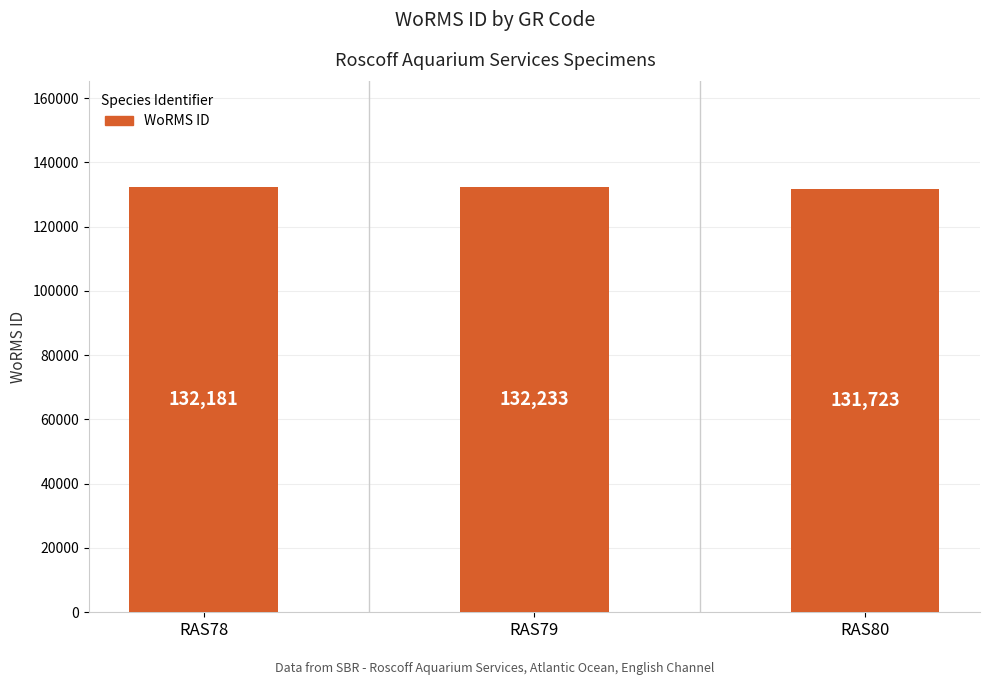

What is the average value?

132046